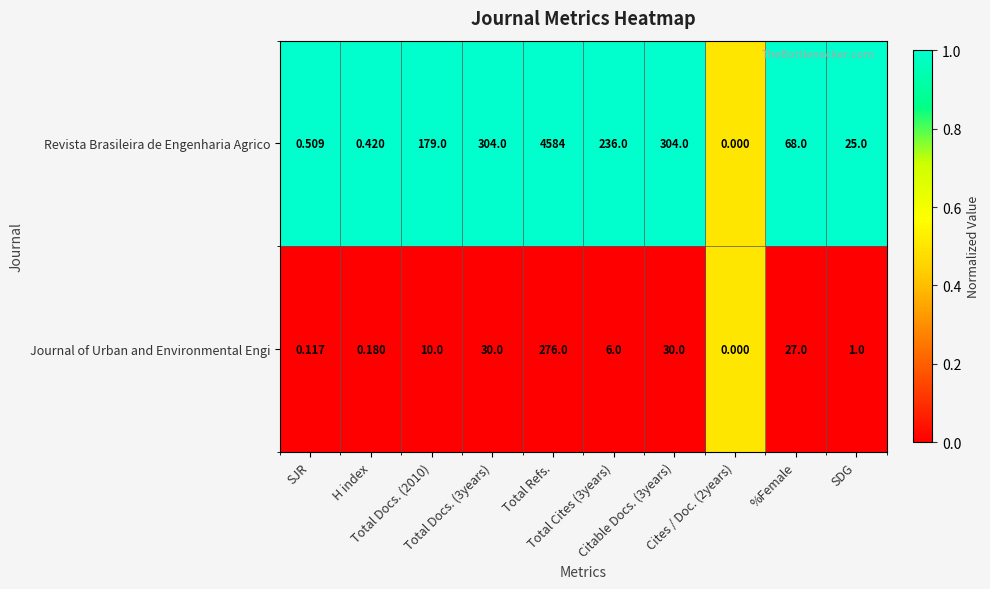

Which series has the widest spread of values?

Revista Brasileira de Engenharia Agrico